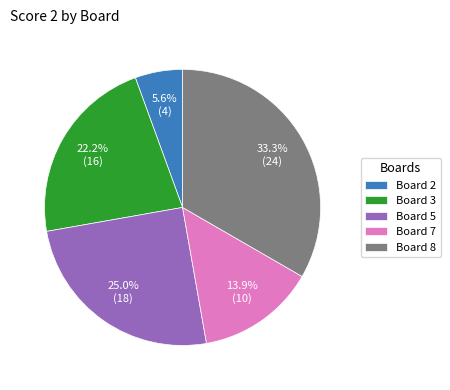

Rank the categories by value from lowest to highest.

Board 2, Board 7, Board 3, Board 5, Board 8